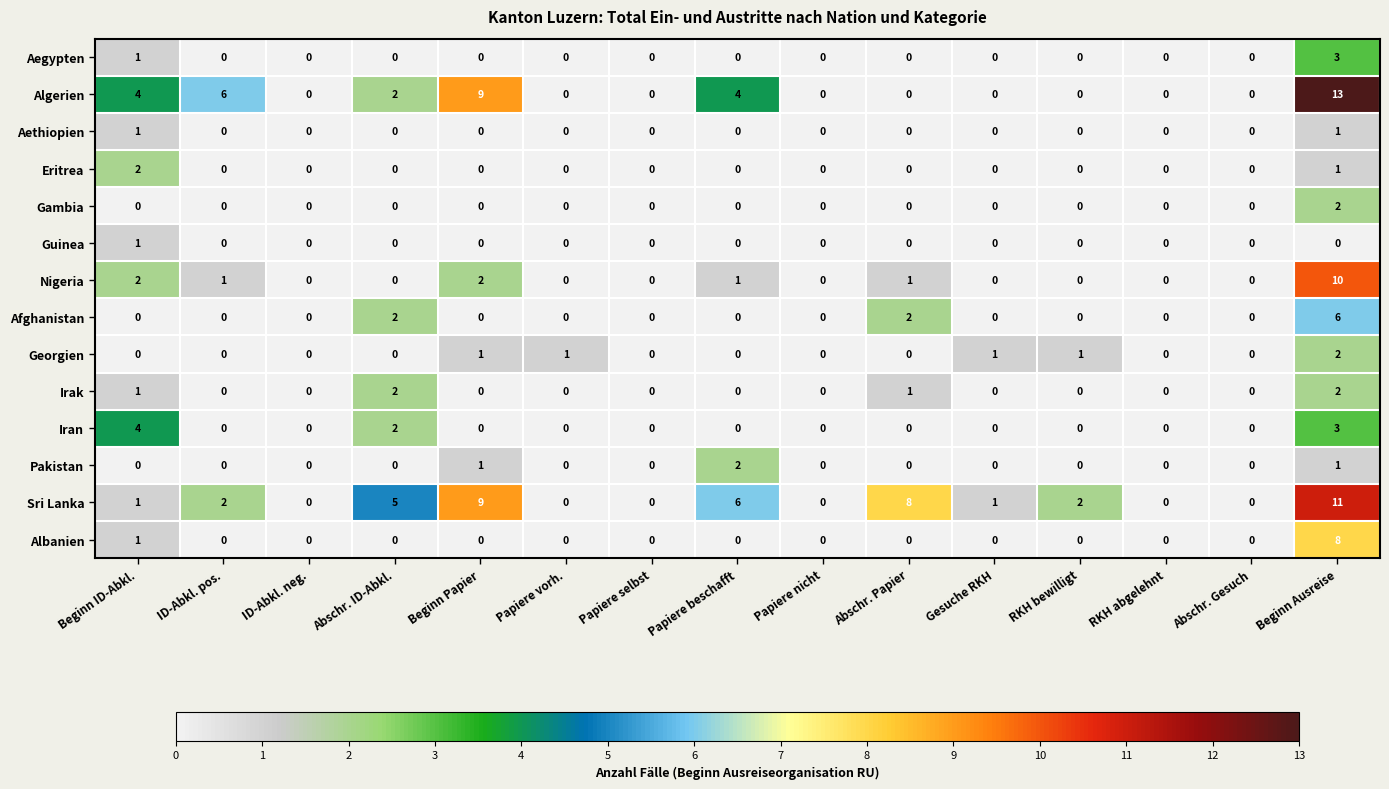

The value of Gambia at Gesuche RKH is 1. True or false?

False